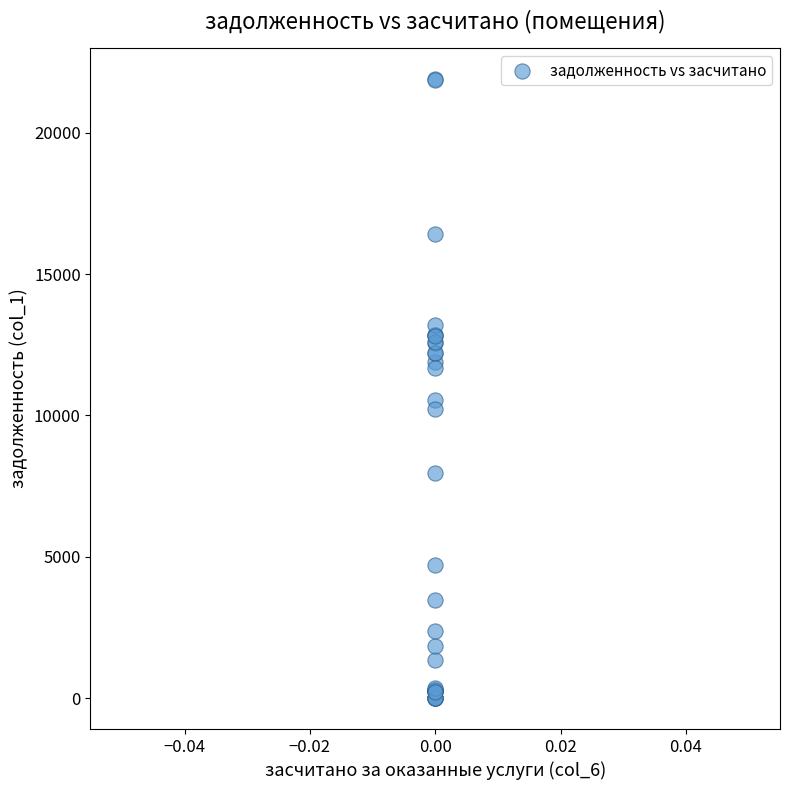

What Y value in the scatter plot is closest to 10952?

10549.5